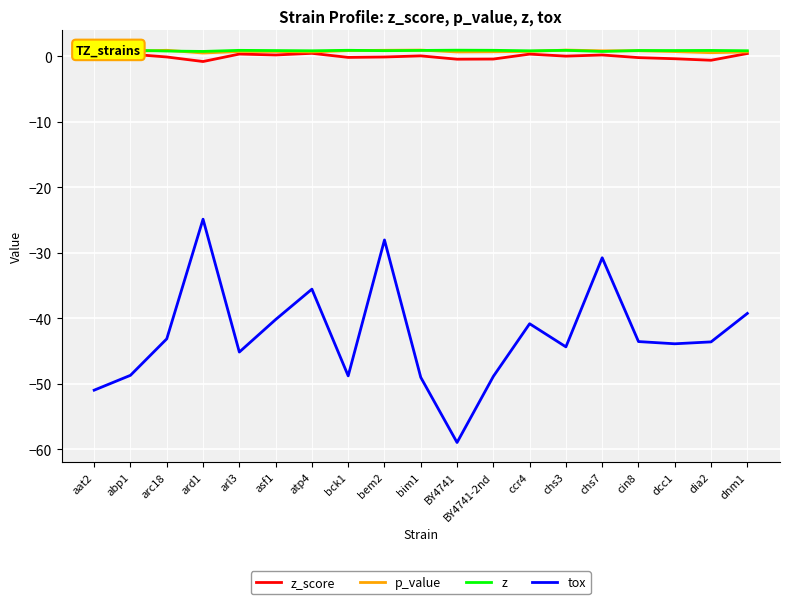

At which category is the sum across all series the highest?

ard1